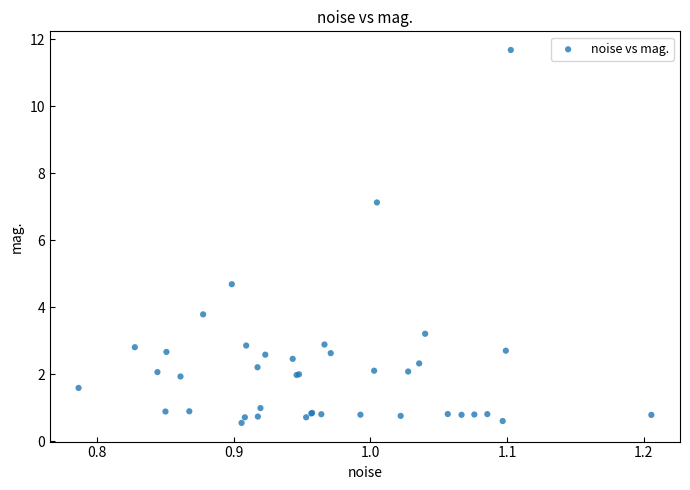

What Y value in the scatter plot is closest to 6?

7.1